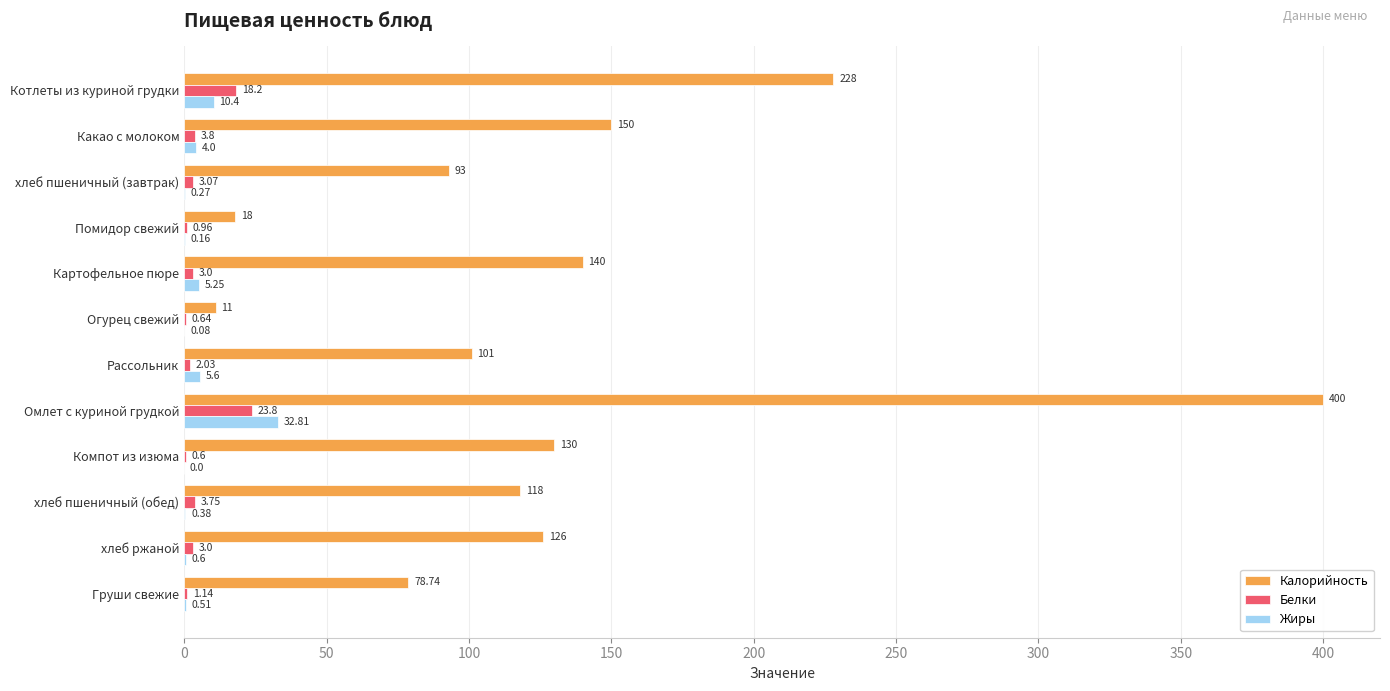

Which category has the highest value across all series?

Омлет с куриной грудкой